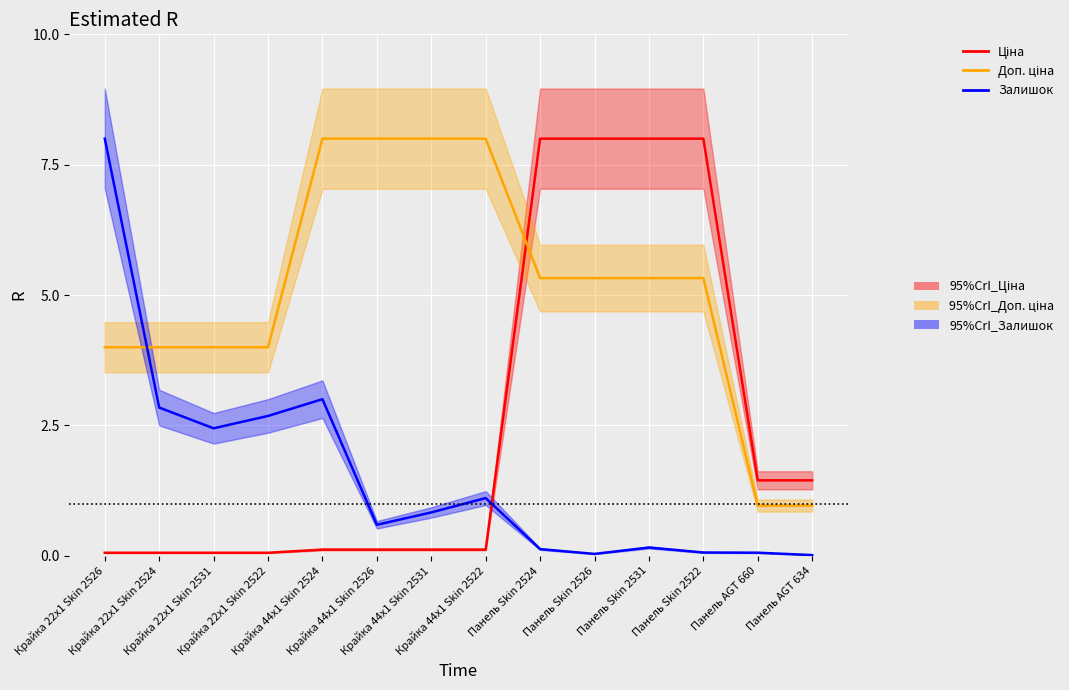

Which label corresponds to the smallest value in the chart?

Панель AGT 634